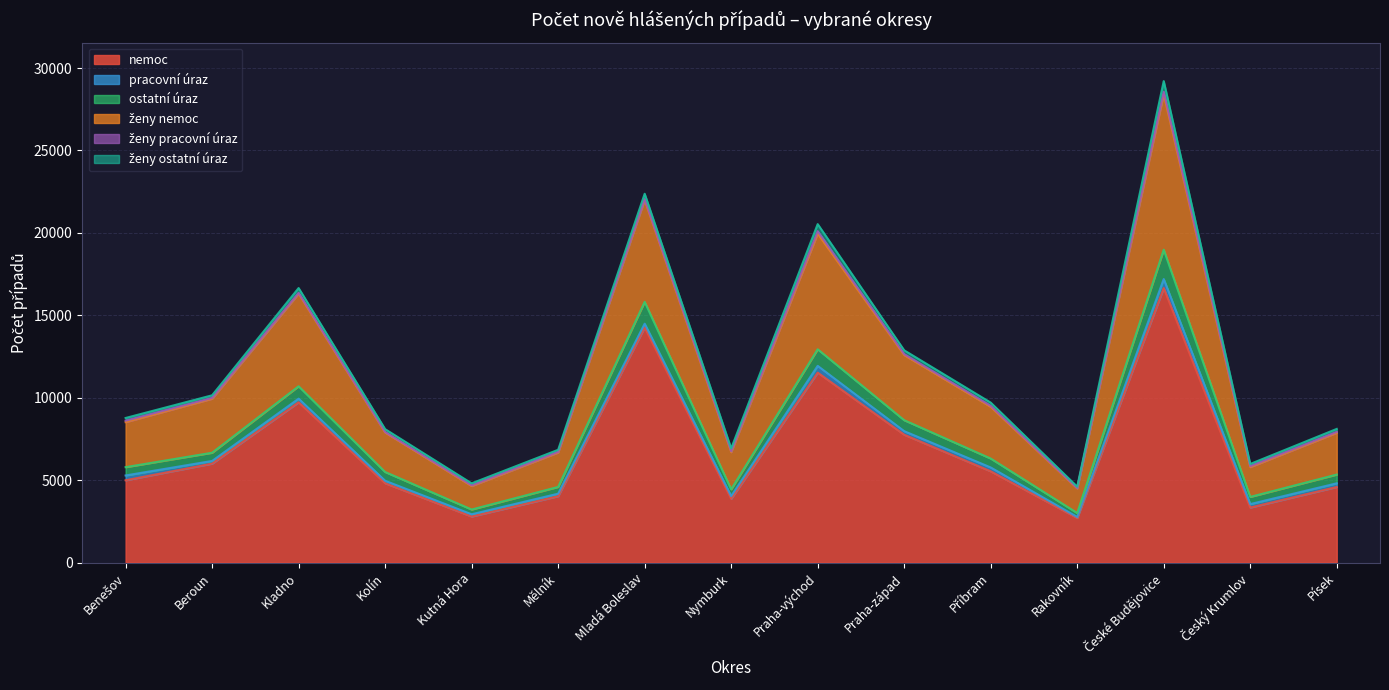

Where is the first local maximum for ostatní úraz?

Kladno